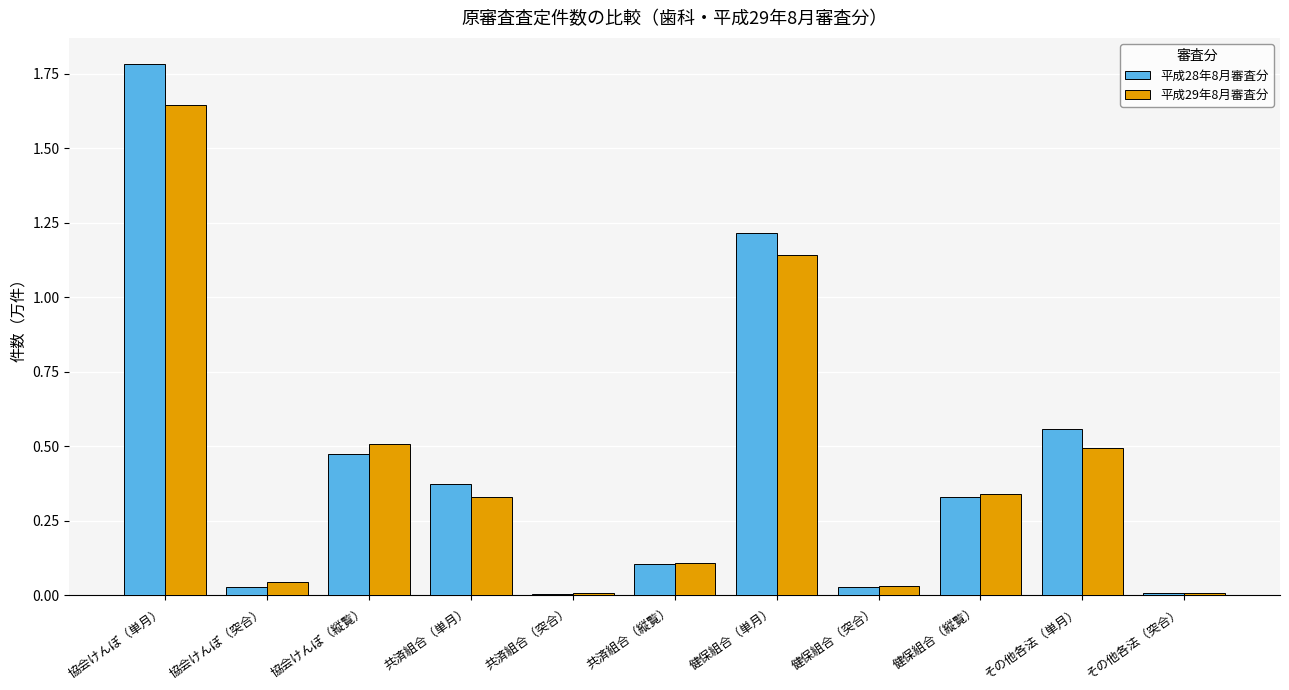

Are the bars grouped side by side (vs. stacked)?

Yes